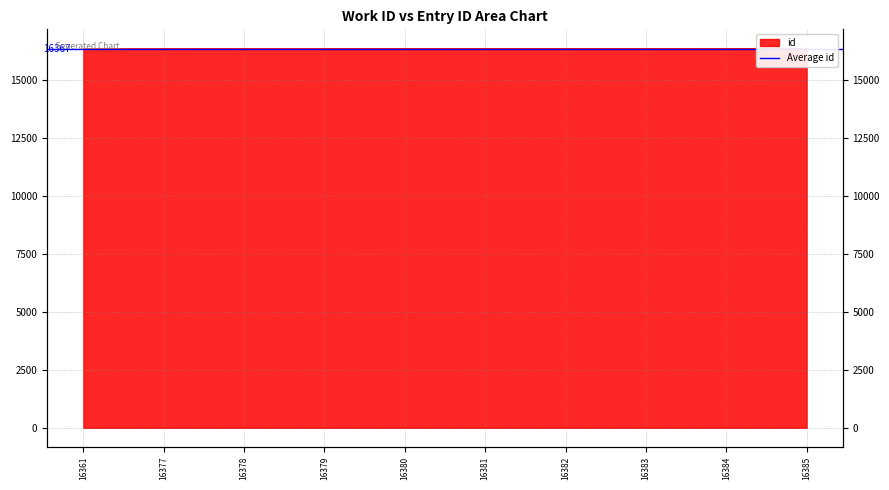

Does the chart have visible grid lines?

Yes